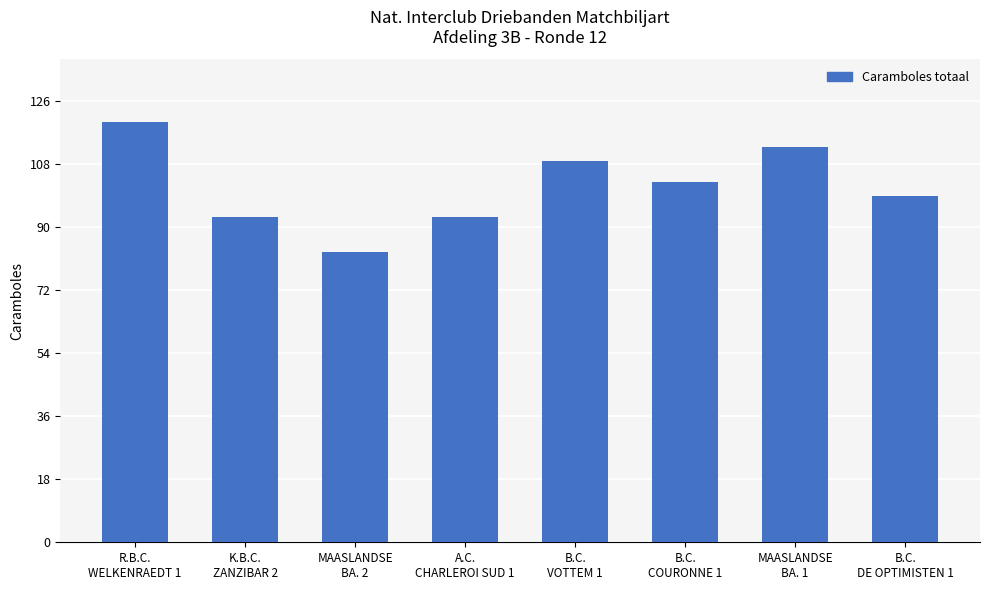

The chart shows a value of 93 at K.B.C.
ZANZIBAR 2. True or false?

True